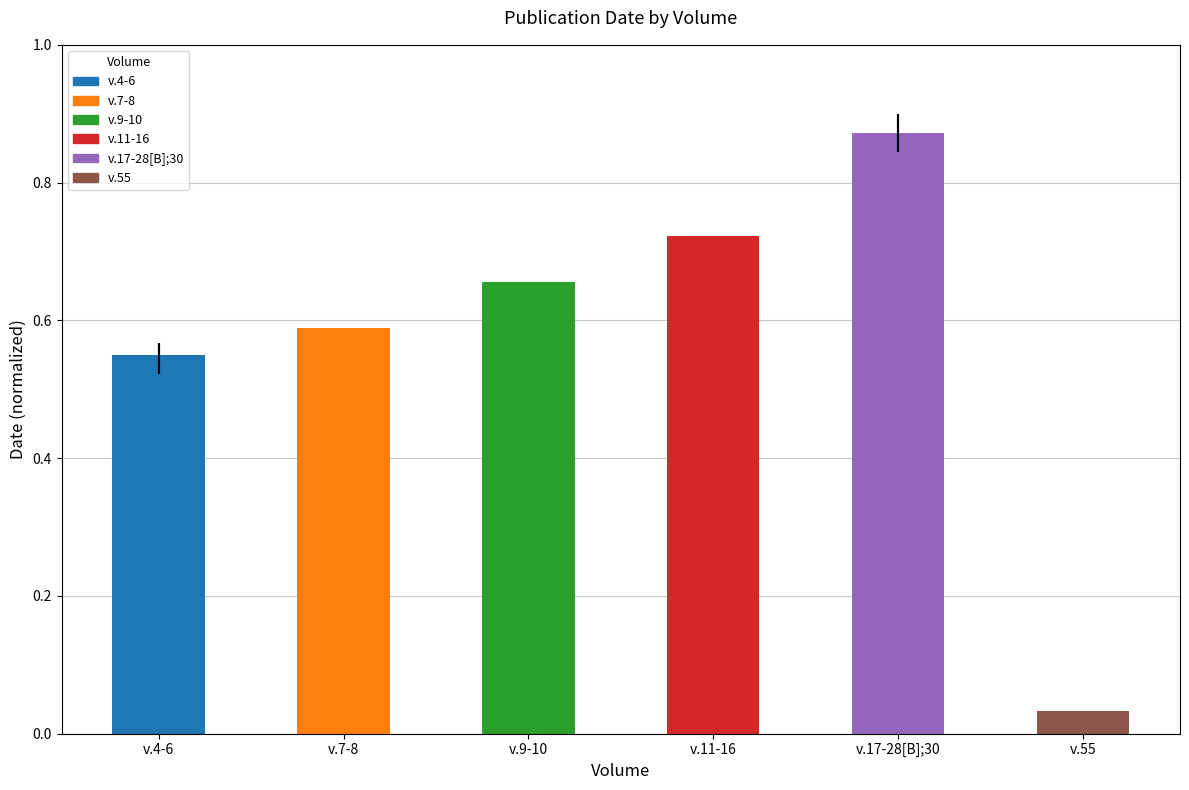

What is the label of the 1st bar from the right?

v.55